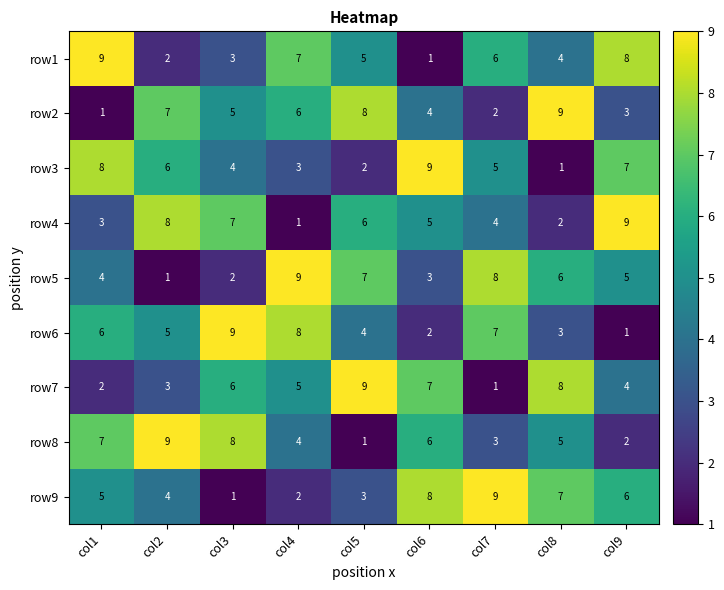

What is the spread (max minus min) of values at col9?

8